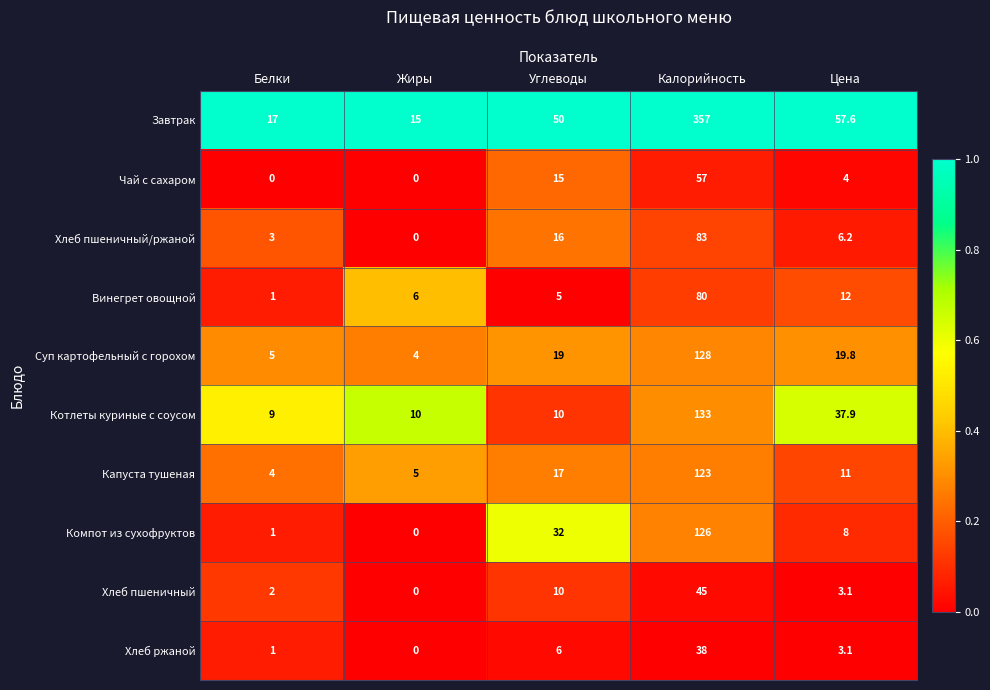

Between Углеводы and Калорийность, which series saw the biggest shift?

Завтрак